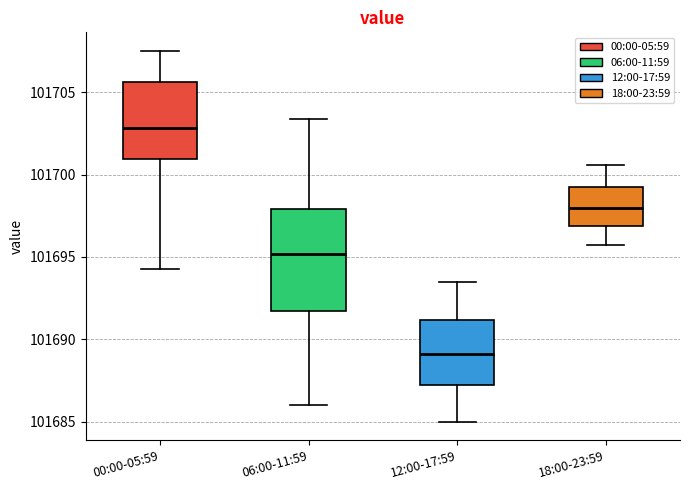

Reading left to right, read every box against the y-axis: the position of its median line, the range the box covers, and the ends of its whiskers. The values are not printed on the chart, so give them approximately, as read against the axis.

00:00-05:59: median 101703.0, box 101701.0 to 101705.5, whiskers 101694.5 to 101707.5
06:00-11:59: median 101695.0, box 101691.5 to 101698.0, whiskers 101686.0 to 101703.5
12:00-17:59: median 101689.0, box 101687.0 to 101691.0, whiskers 101685.0 to 101693.5
18:00-23:59: median 101698.0, box 101697.0 to 101699.5, whiskers 101695.5 to 101700.5